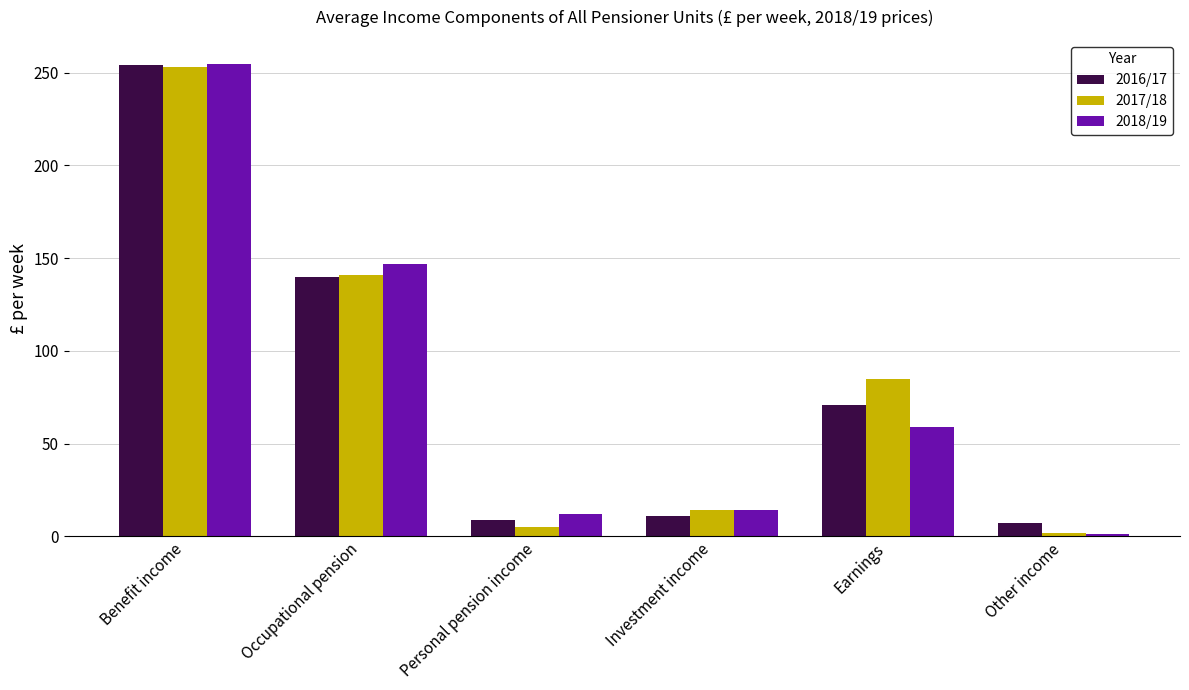

How many bars are there in each group?

3